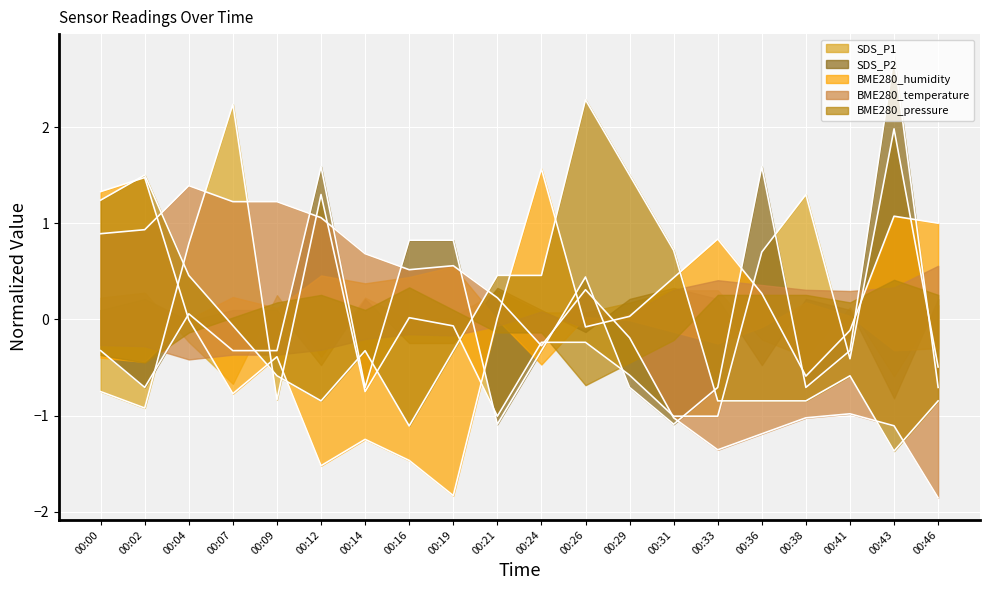

What value does the SDS_P2 series have at 00:46?

-0.7